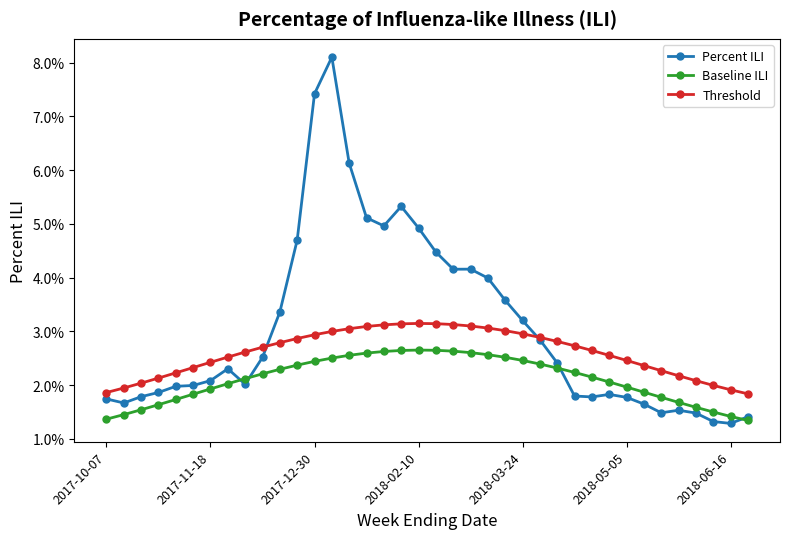

Is this an area chart (filled region under the line)?

No